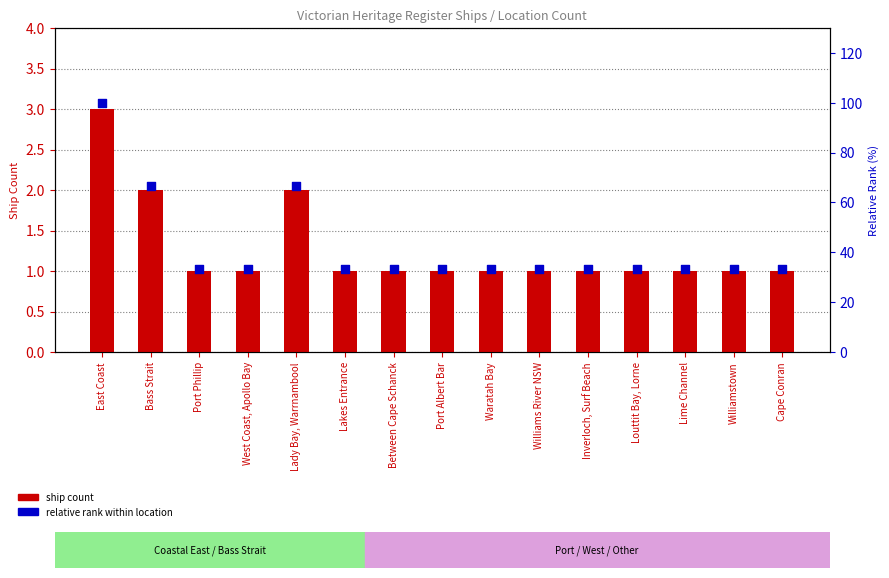

What is the total value across all series at Port Phillip?

34.3